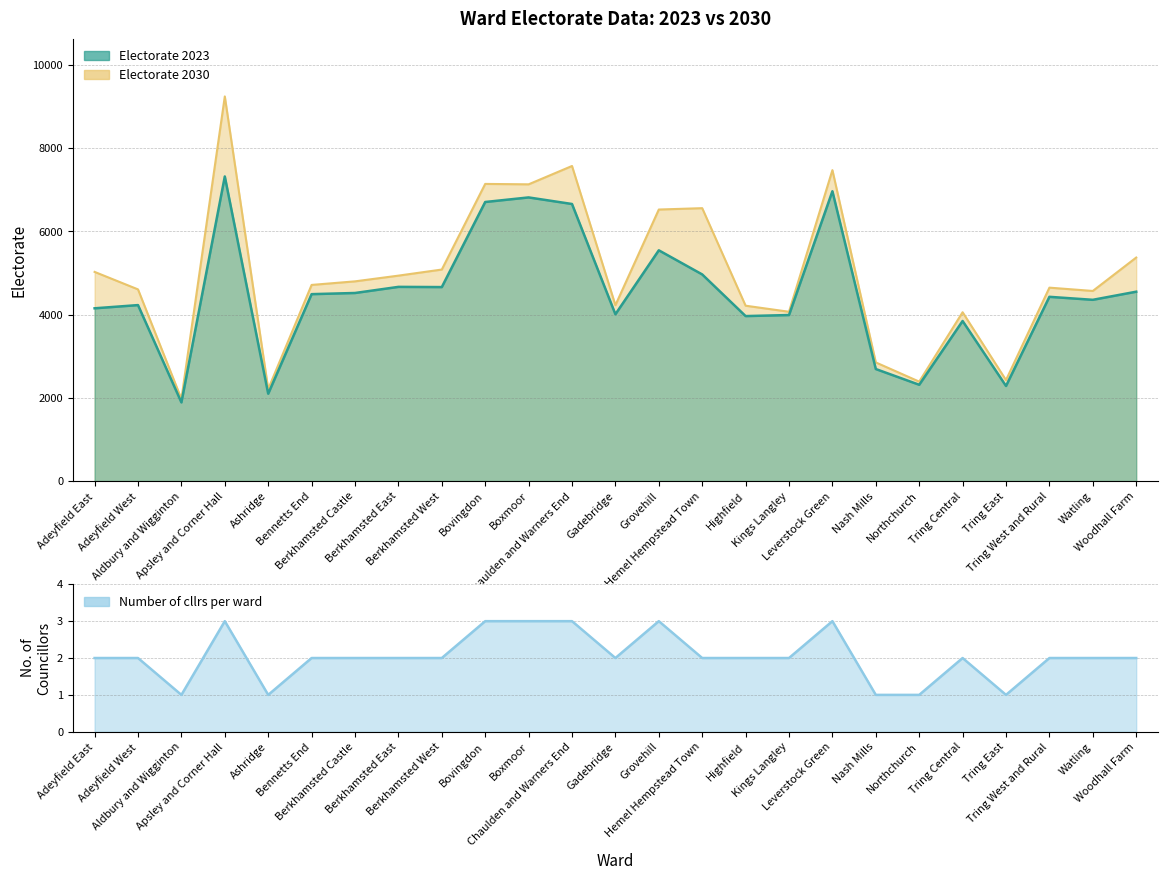

What position from the left is Tring West and Rural?

23